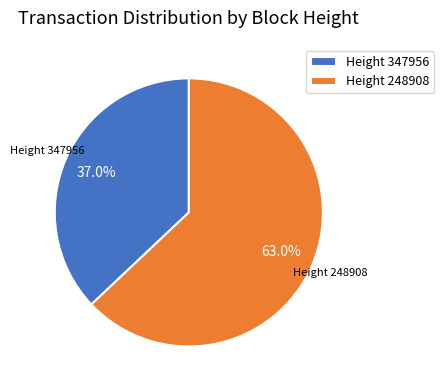

Rank the categories by value from highest to lowest.

Height 248908, Height 347956